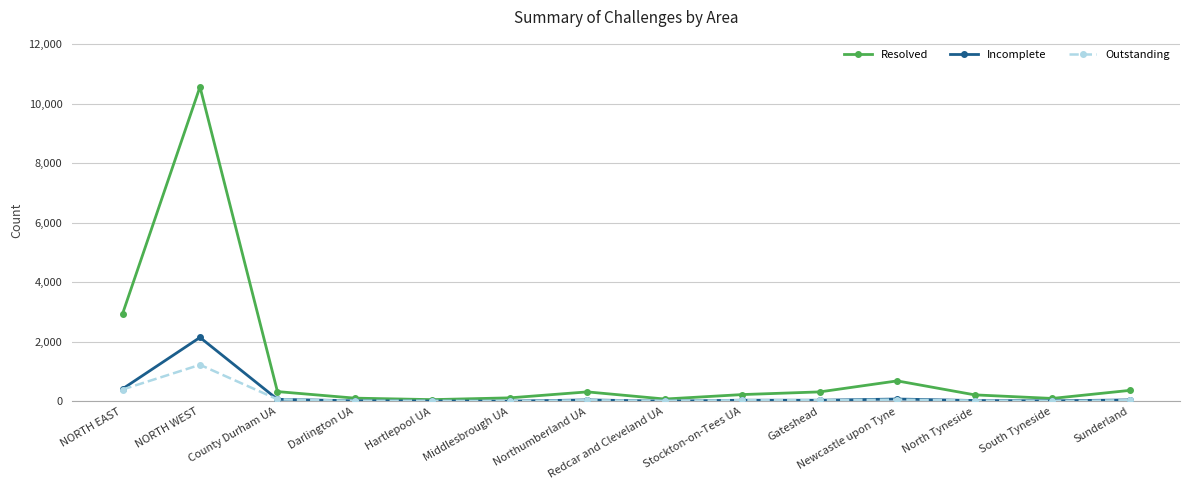

In Resolved, how many points are lower than both neighbors (excluding endpoints)?

3